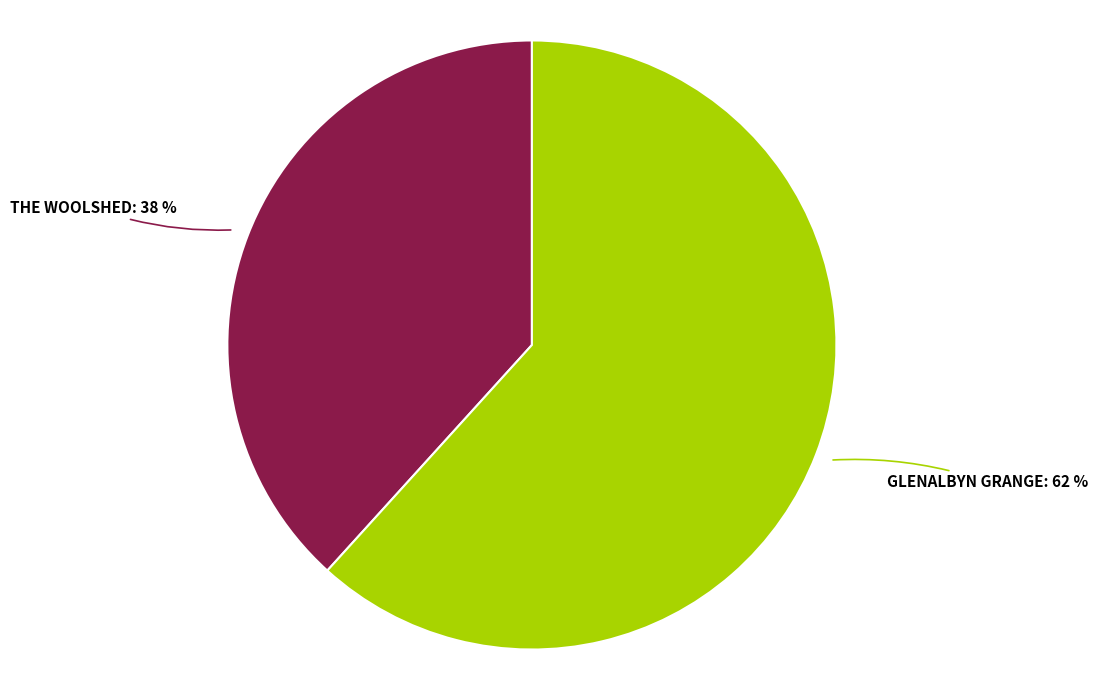

Rank the categories by value from lowest to highest.

THE WOOLSHED, GLENALBYN GRANGE